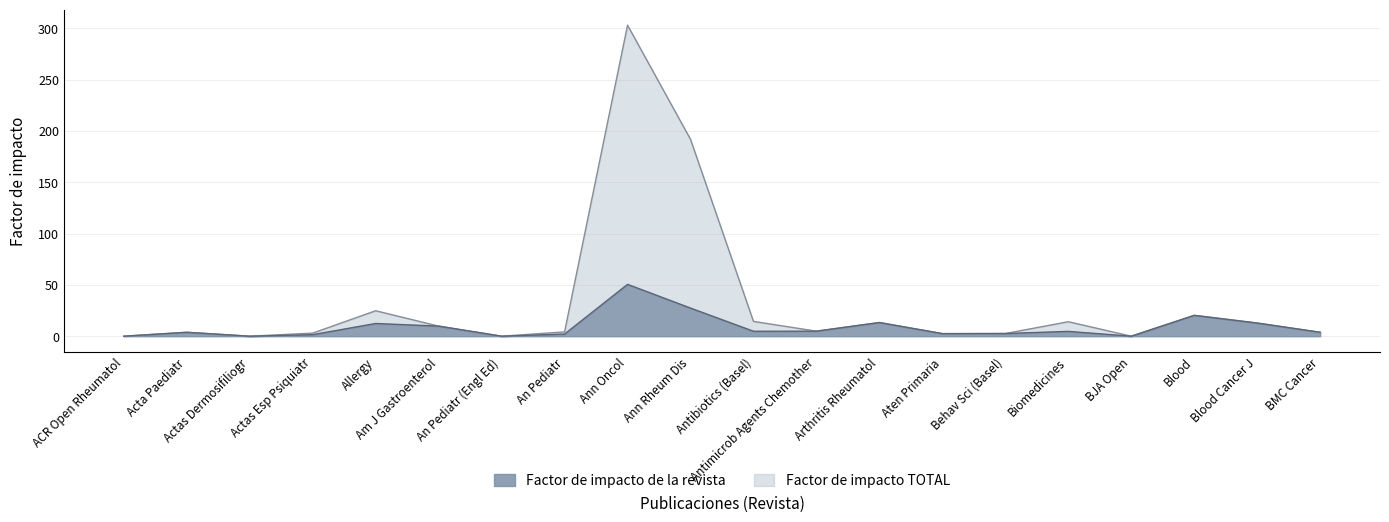

At which category is the sum across all series the highest?

Ann Oncol